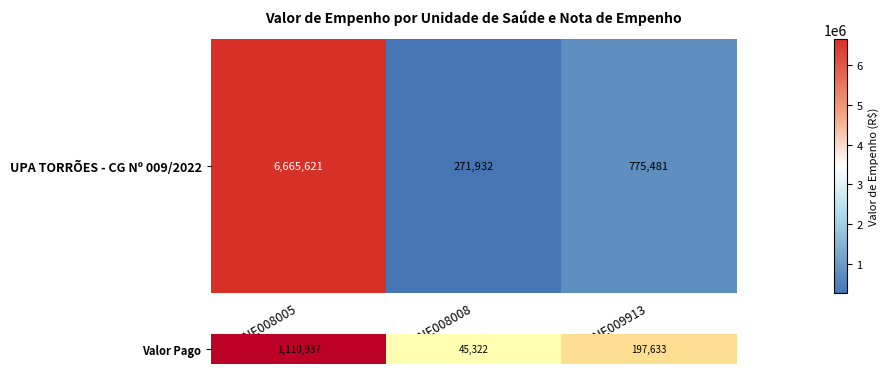

What is the maximum value shown in the chart?

6665620.8